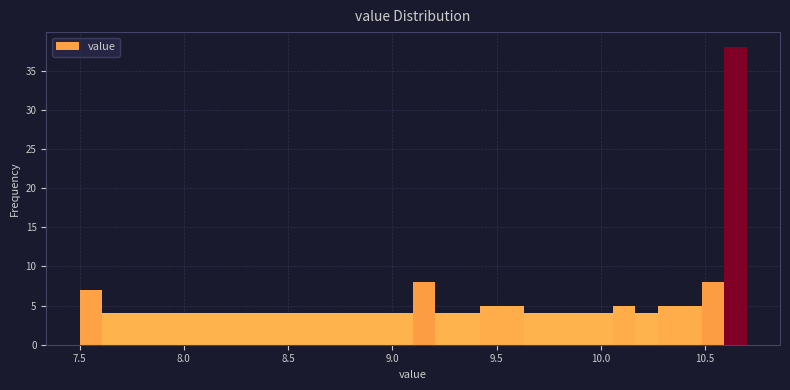

Read against the x-axis, roughly where is the centre of the tallest bar?

10.65